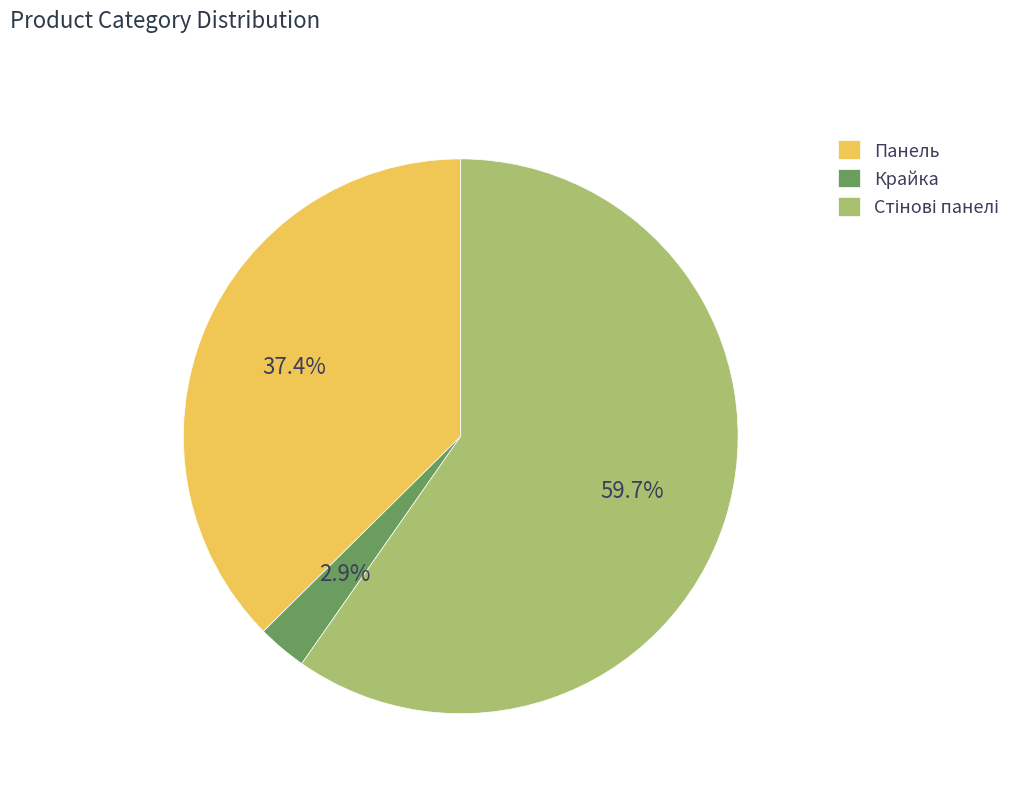

To the nearest percent, what percentage of the pie is Крайка?

3%